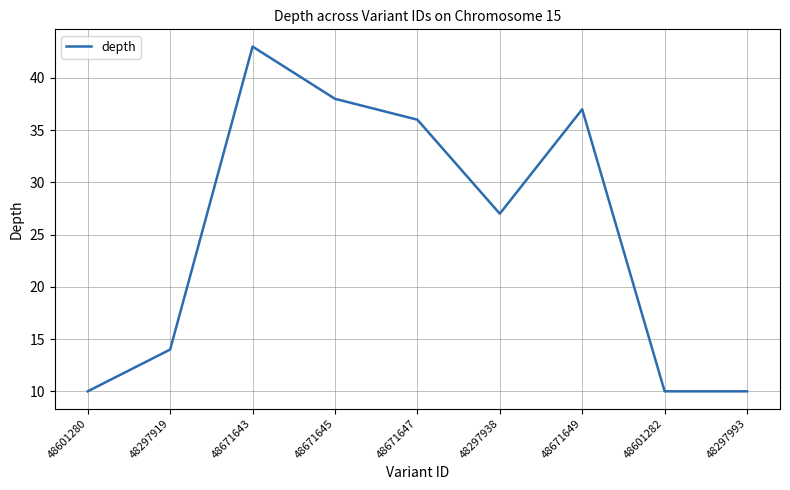

How many lines are shown in the chart?

1